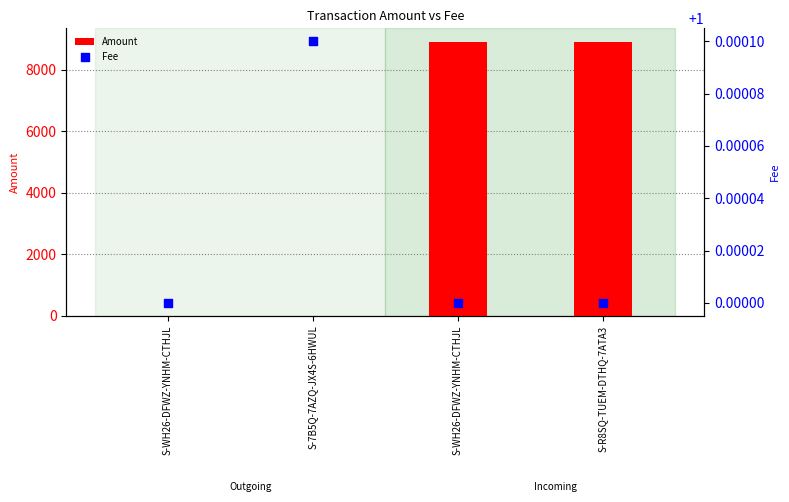

At how many categories does at least one series exceed 1604?

2